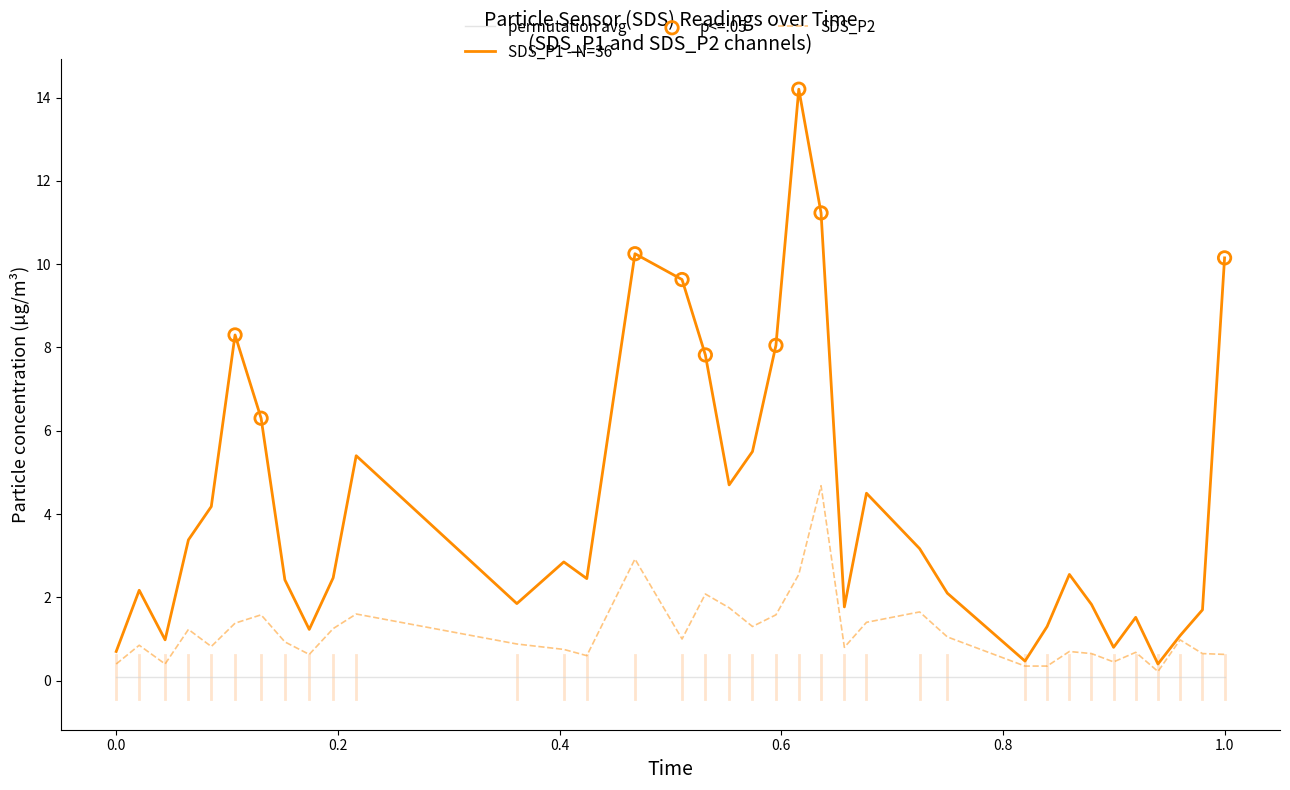

Which series has the largest range (max minus min)?

SDS_P1 - N=36